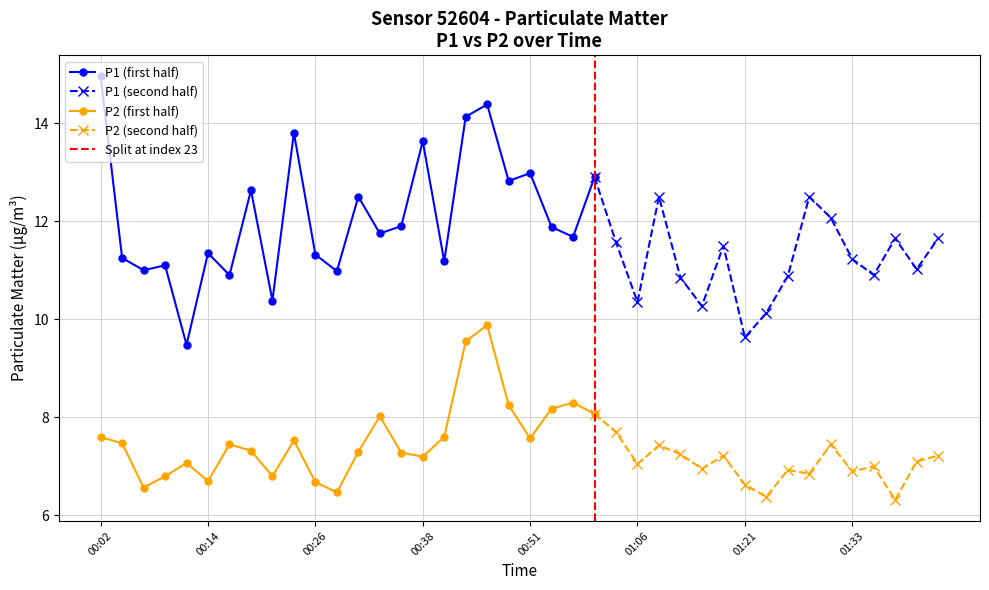

At which label does P2 first exceed 7?

2022-11-20T00:02:24